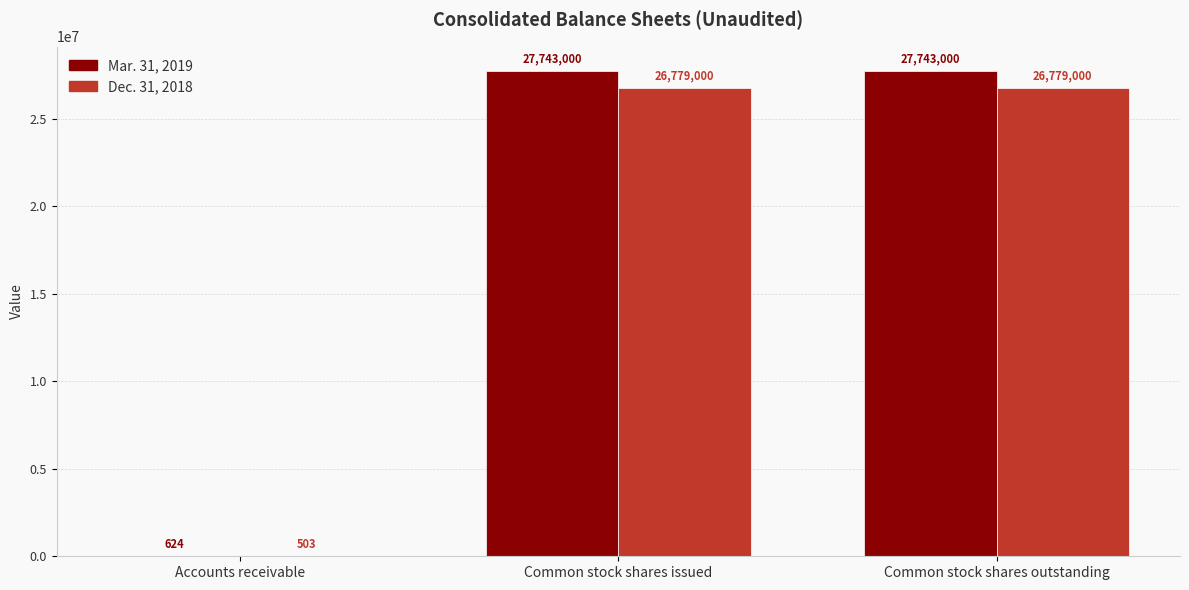

Count the Mar. 31, 2019 values in the range 624 to 27743000.

3